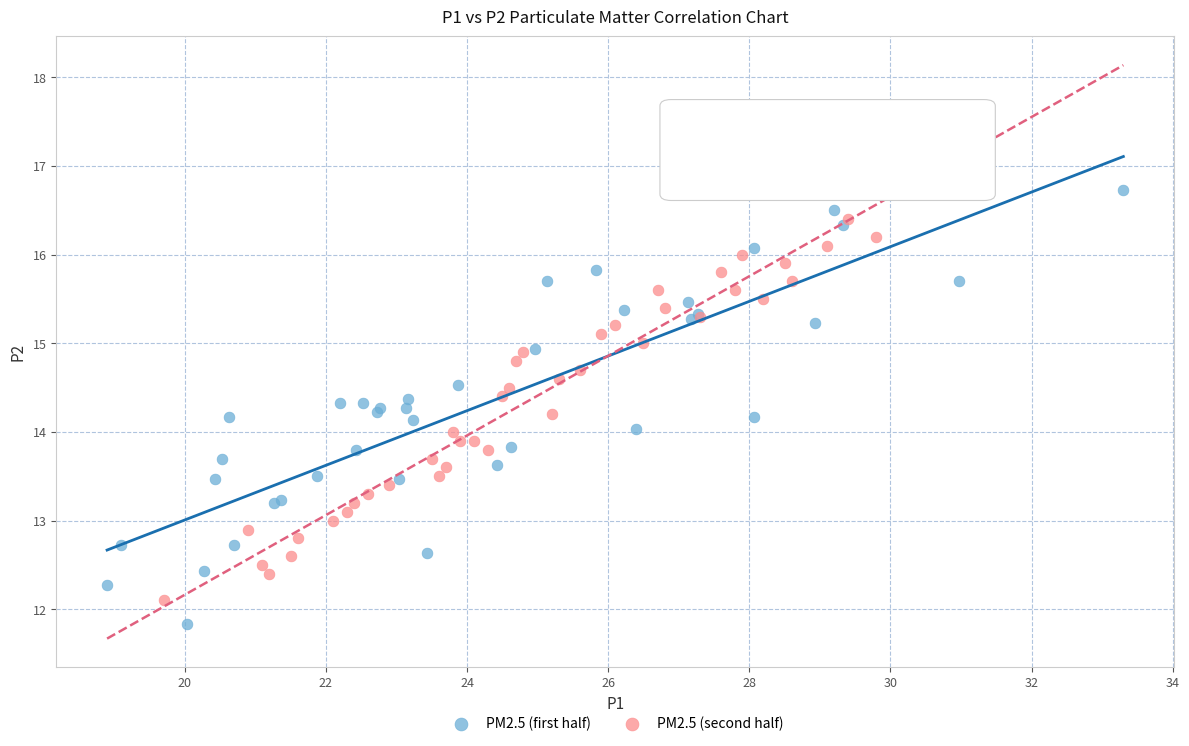

What are all the series names shown in the legend?

PM2.5 (first half), PM2.5 (second half)